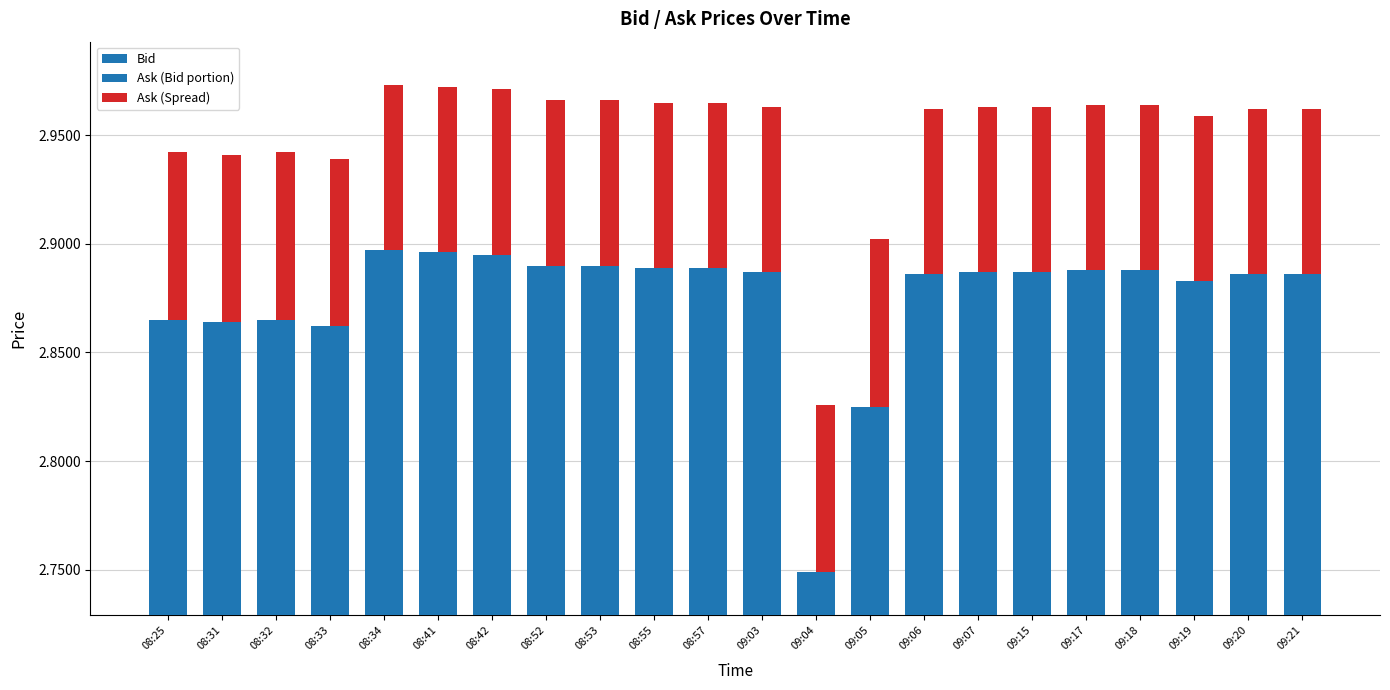

Rank the series at 08:31 from highest to lowest value.

Bid, Ask (Bid portion), Ask (Spread)